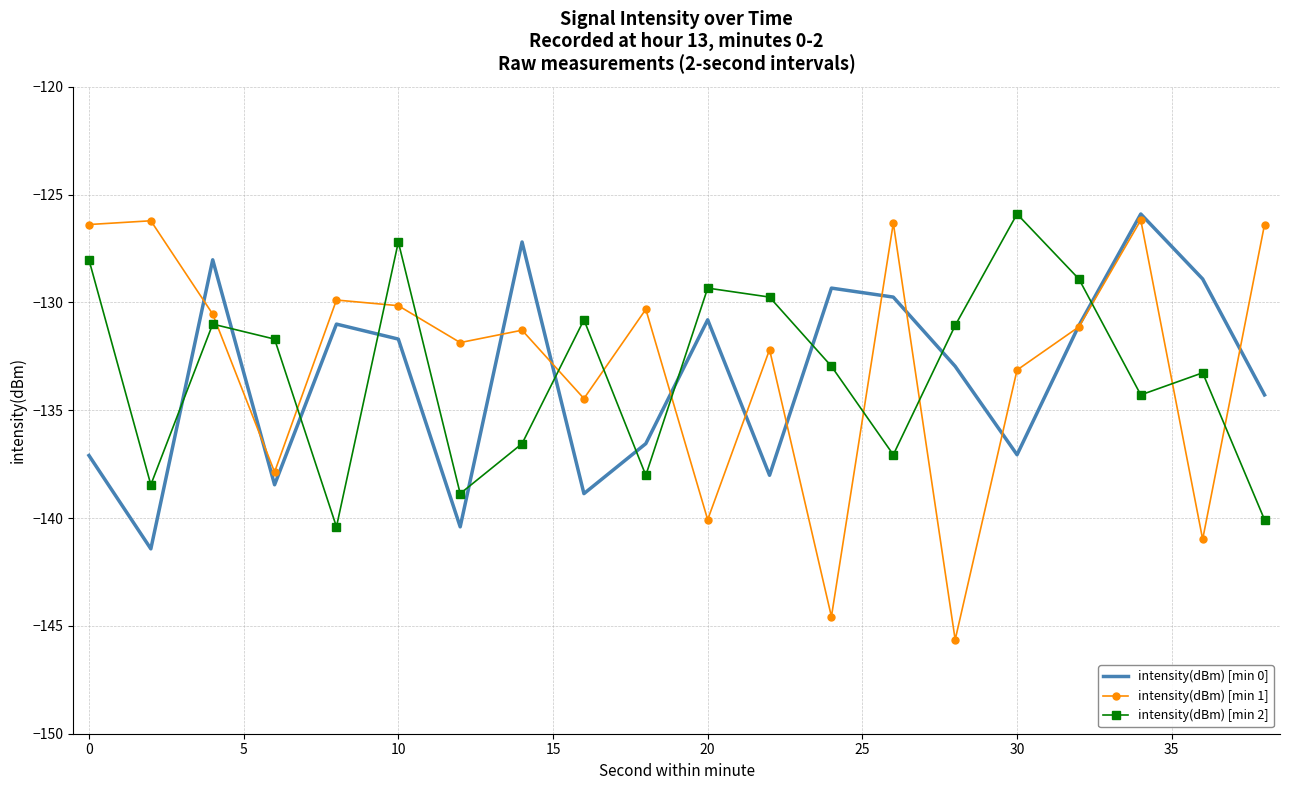

How many intersections are there between intensity(dBm) [min 2] and intensity(dBm) [min 1]?

12